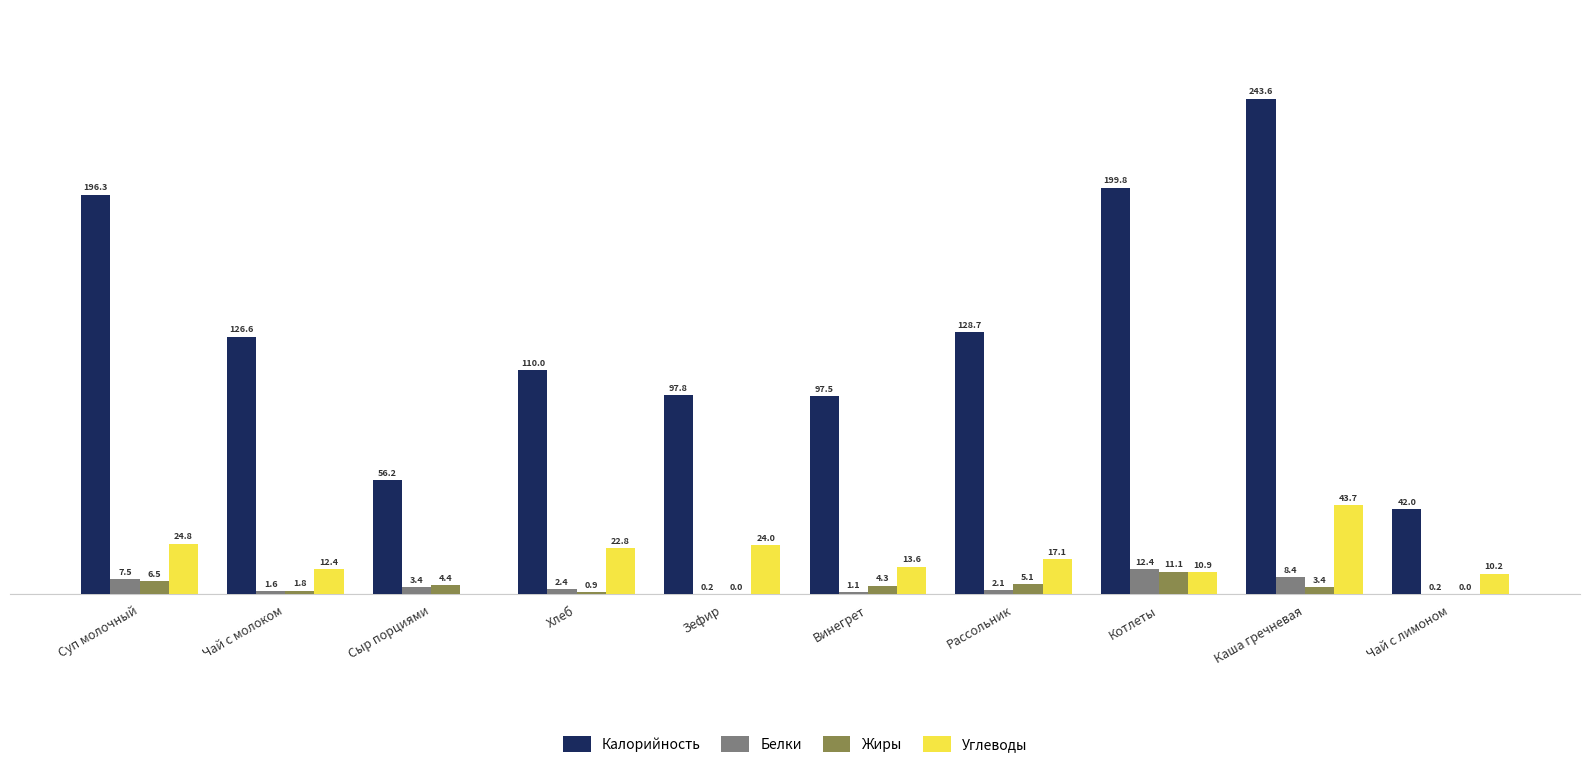

Which series has the largest total across all categories?

Калорийность